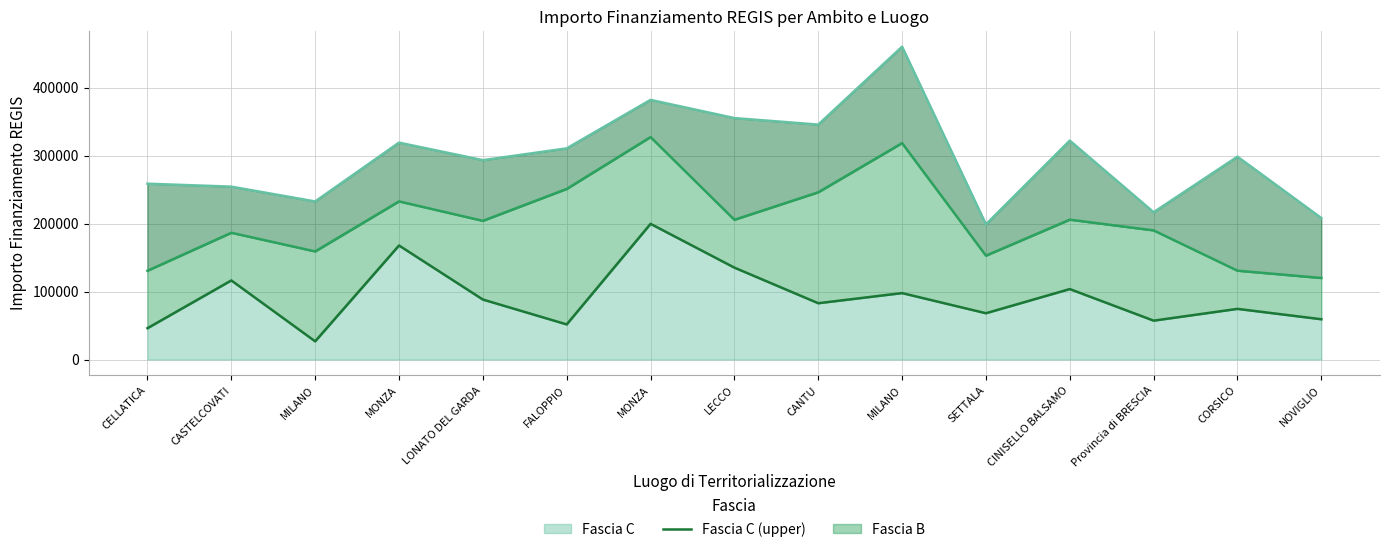

Which has a higher value, MONZA or MILANO?

MONZA